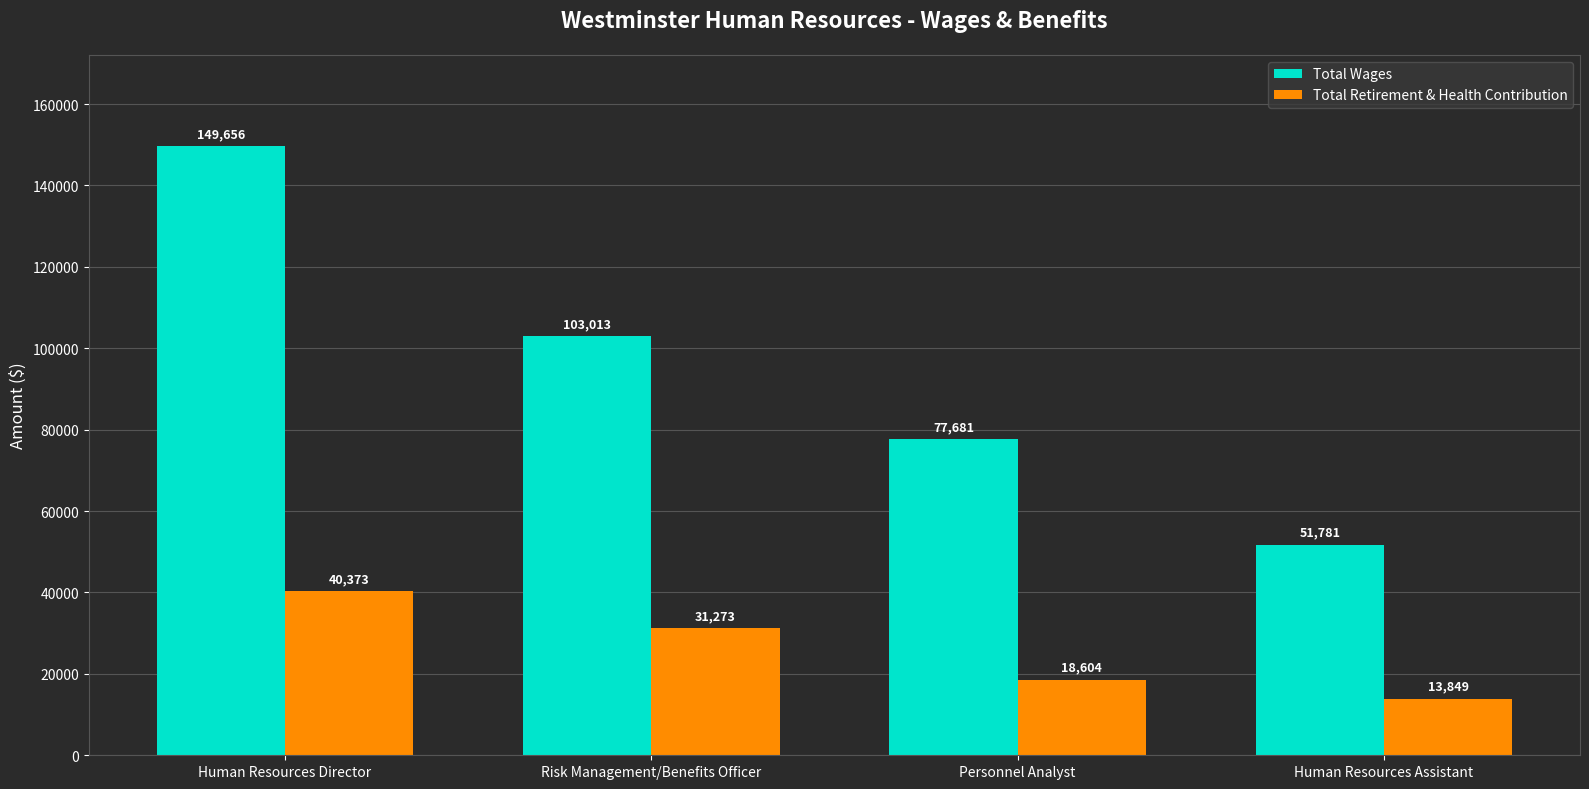

Does the chart contain stacked bars?

No